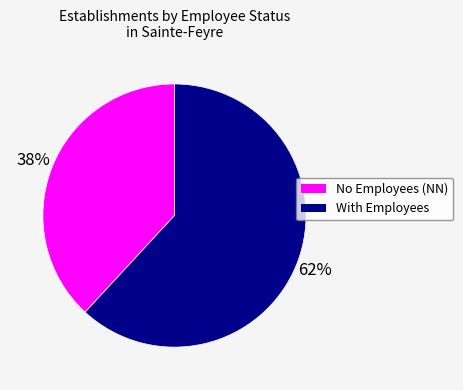

What is the ratio of the value at With Employees to the value at No Employees (NN)?

1.6